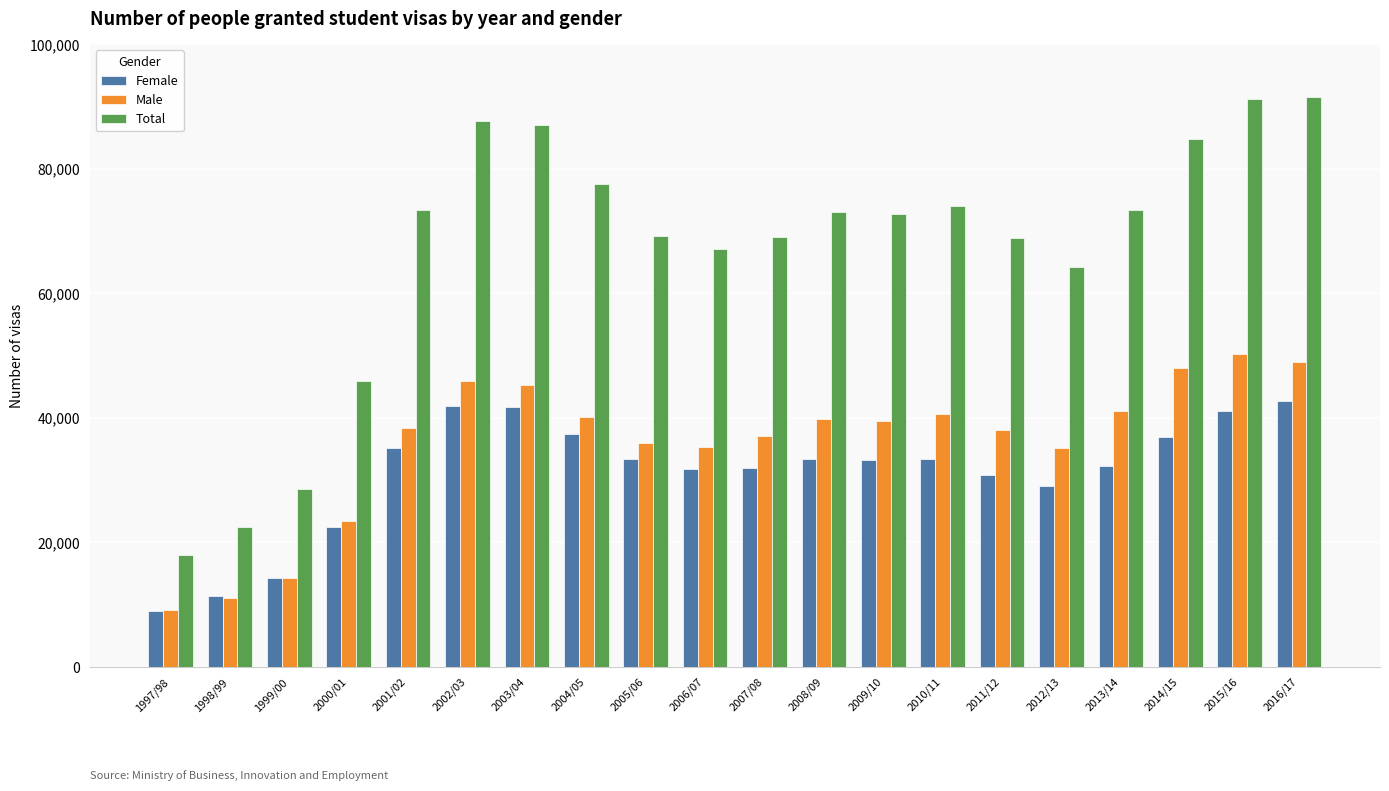

How many values in the Female series are below 33344?

10